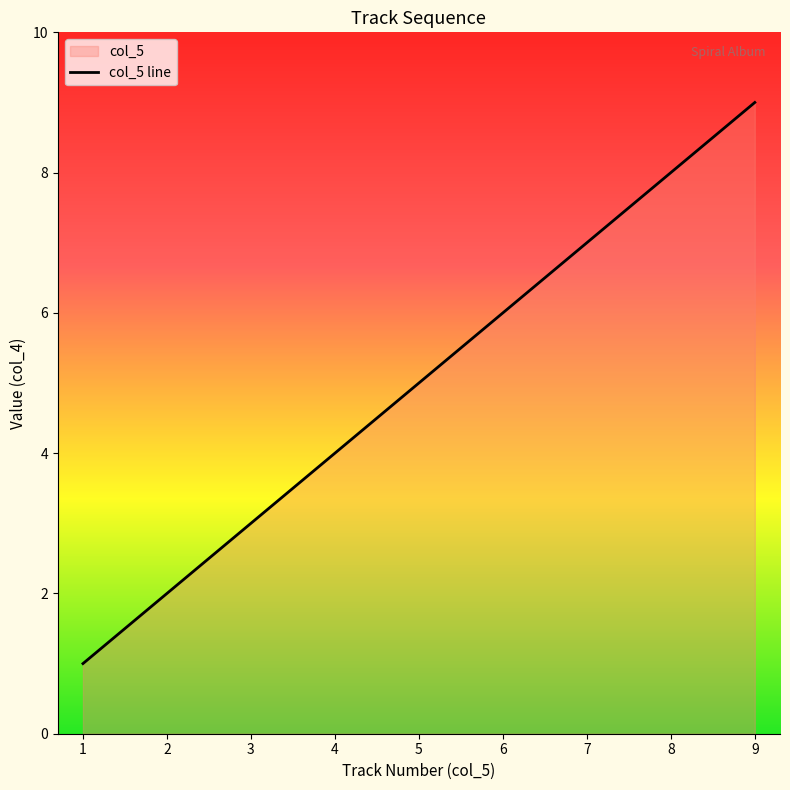

What is the change in value from 4 to 7?

+3